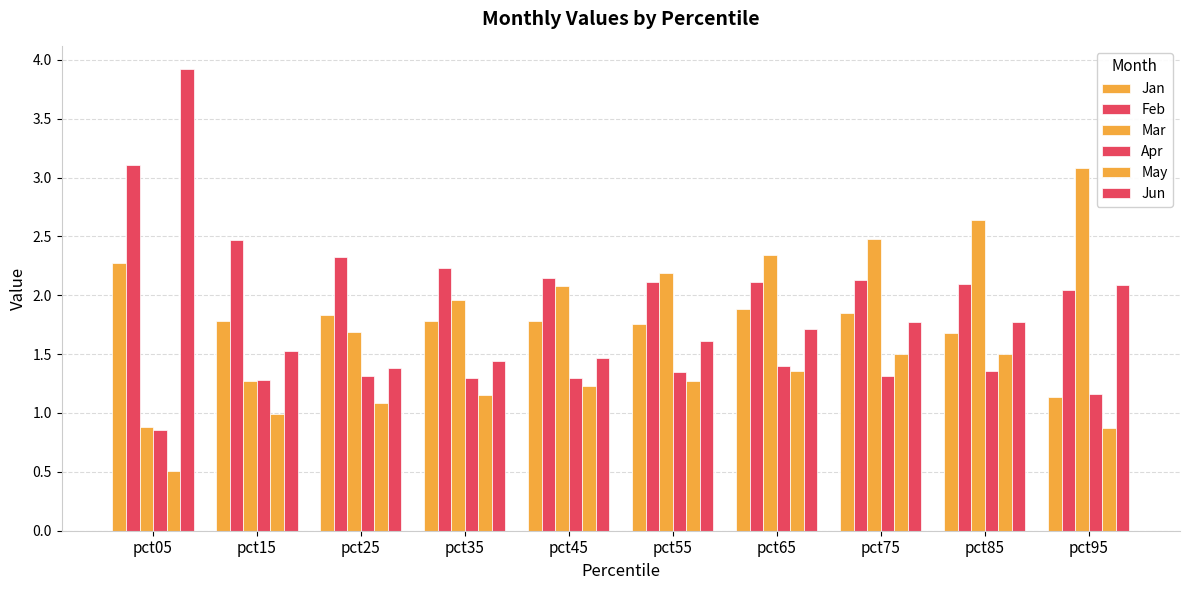

Does the chart contain any negative values?

No